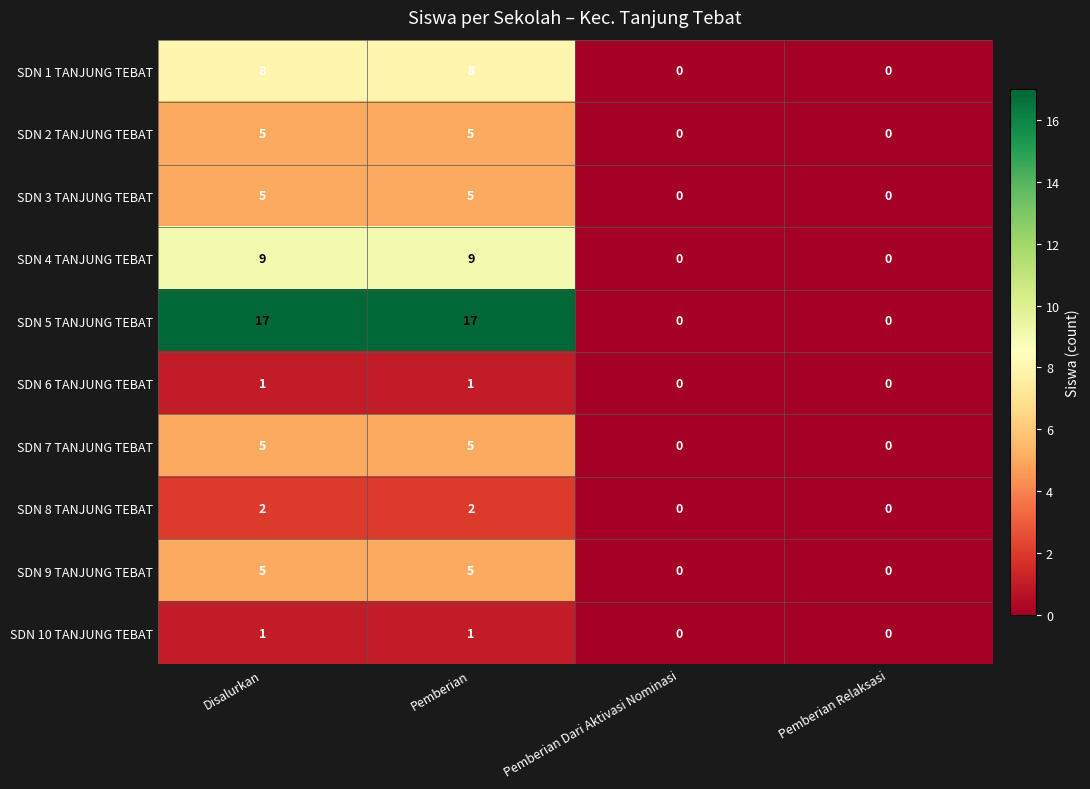

Which series has the widest spread of values?

SDN 5 TANJUNG TEBAT